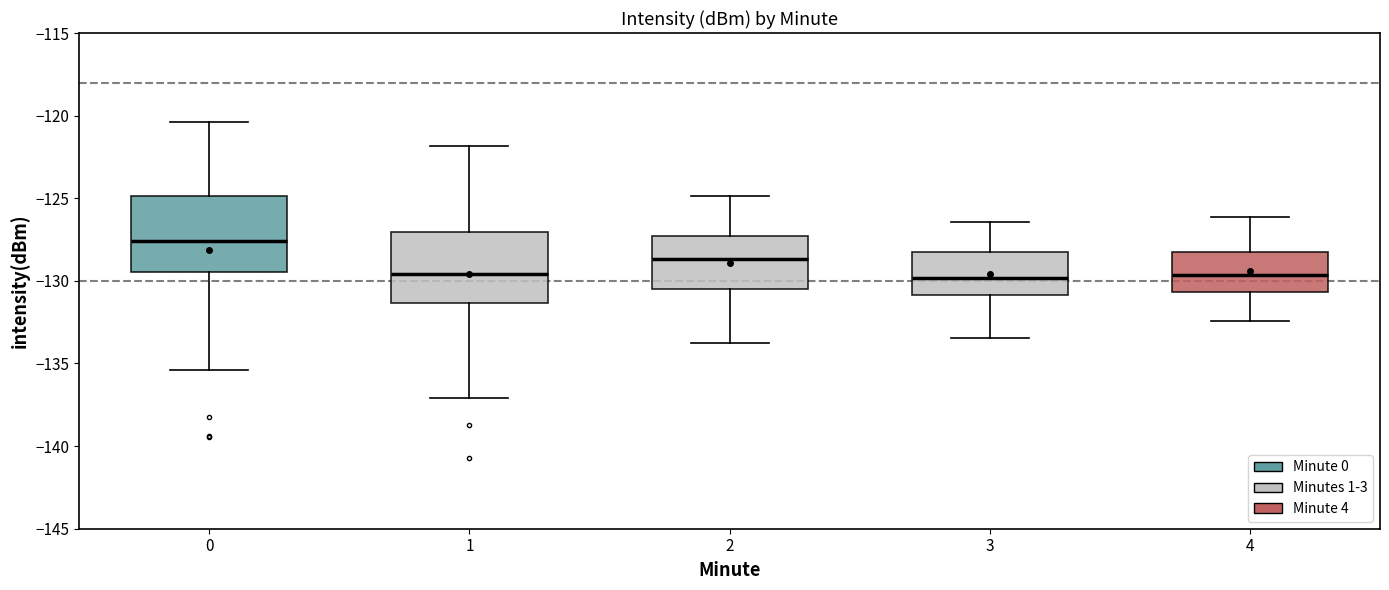

Which box has the highest median line?

0